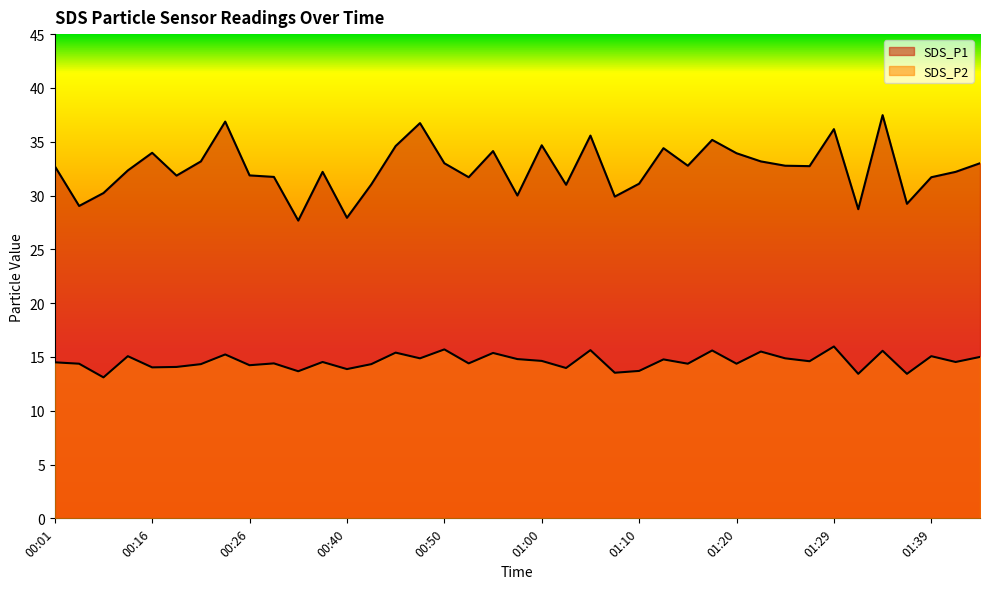

Reading left to right, extract all data points from this chart.

SDS_P1: 00:01=32.7	00:03=29.0	00:08=30.2	00:11=32.3	00:16=34.0	00:18=31.9	00:21=33.2	00:23=36.9	00:26=31.9	00:31=31.7	00:33=27.7	00:36=32.2	00:40=27.9	00:43=31.0	00:45=34.6	00:48=36.7	00:50=33.0	00:53=31.7	00:55=34.1	00:58=30.0	01:00=34.7	01:02=31.0	01:05=35.6	01:07=29.9	01:10=31.1	01:12=34.4	01:15=32.8	01:17=35.2	01:20=33.9	01:22=33.2	01:24=32.8	01:27=32.7	01:29=36.2	01:32=28.7	01:34=37.5	01:37=29.2	01:39=31.7	01:40=32.2	01:42=33.0
SDS_P2: 00:01=14.5	00:03=14.4	00:08=13.1	00:11=15.1	00:16=14.0	00:18=14.1	00:21=14.3	00:23=15.2	00:26=14.2	00:31=14.4	00:33=13.7	00:36=14.5	00:40=13.9	00:43=14.3	00:45=15.4	00:48=14.9	00:50=15.7	00:53=14.4	00:55=15.4	00:58=14.8	01:00=14.6	01:02=14.0	01:05=15.6	01:07=13.5	01:10=13.7	01:12=14.8	01:15=14.4	01:17=15.6	01:20=14.4	01:22=15.5	01:24=14.9	01:27=14.6	01:29=16.0	01:32=13.4	01:34=15.6	01:37=13.4	01:39=15.1	01:40=14.5	01:42=15.0